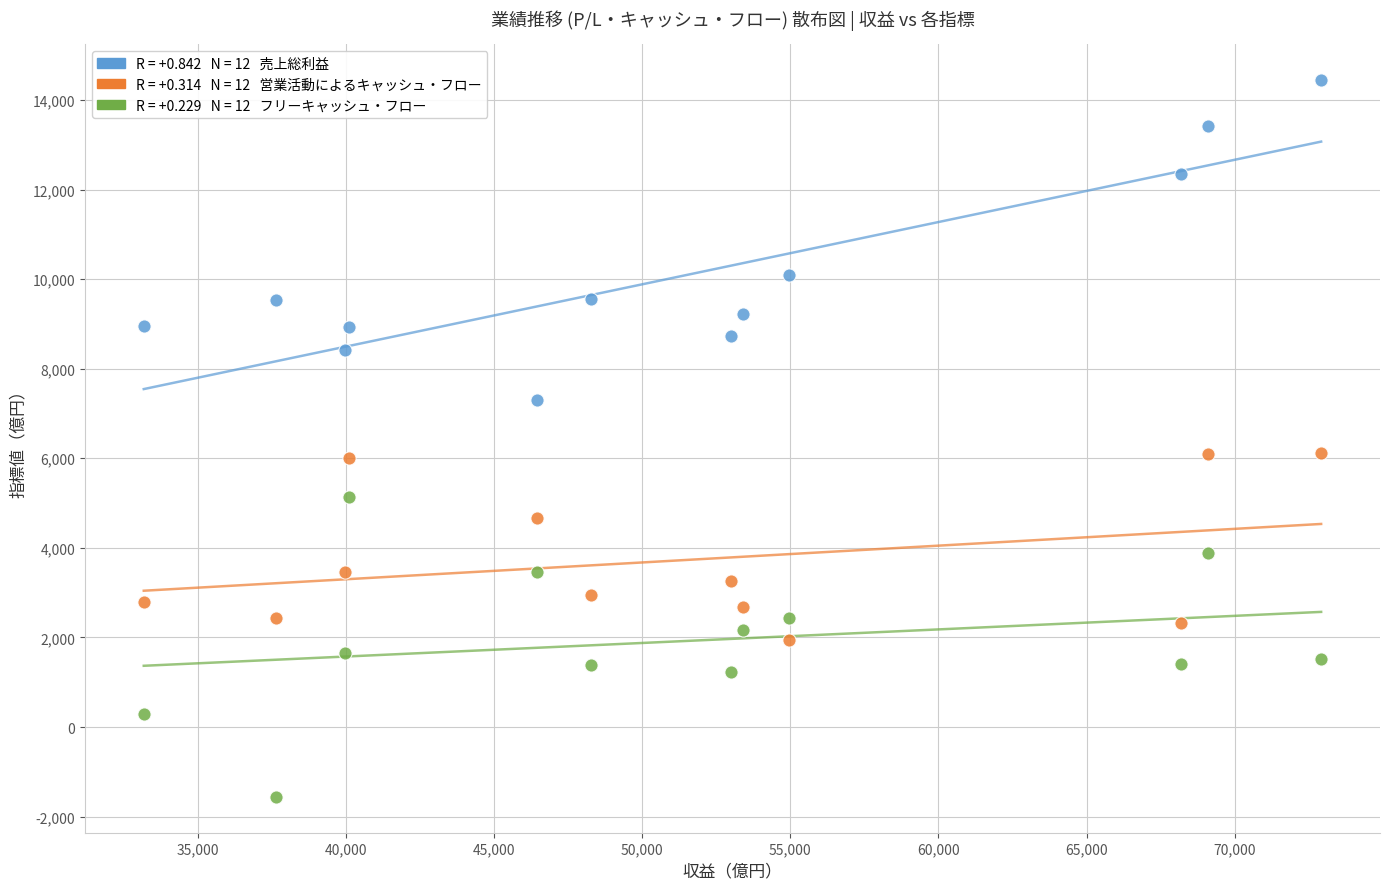

Across all data points, what is the range of Y values (max minus min)?

16007